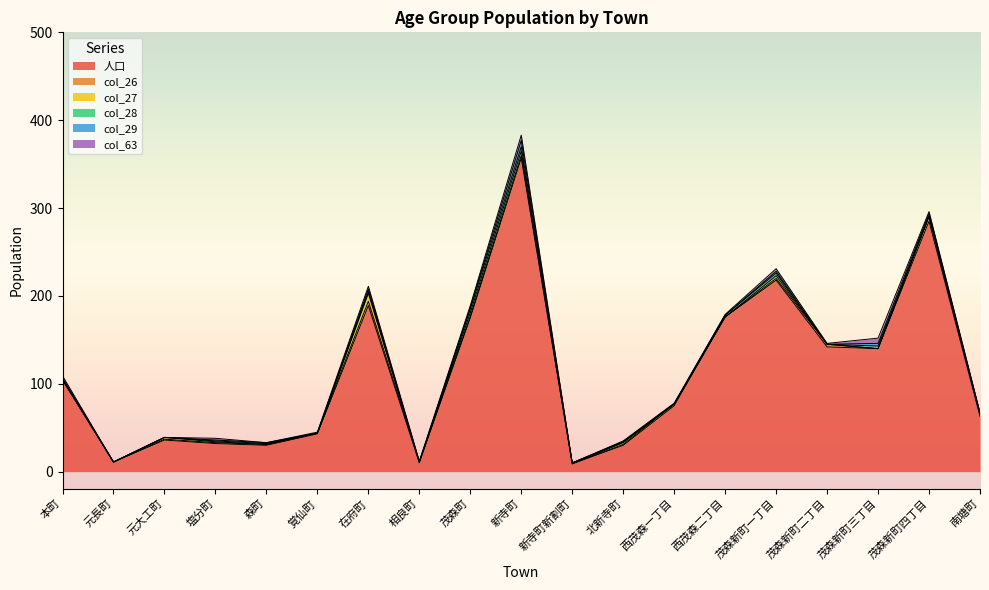

Where is the first local maximum for col_28?

在府町